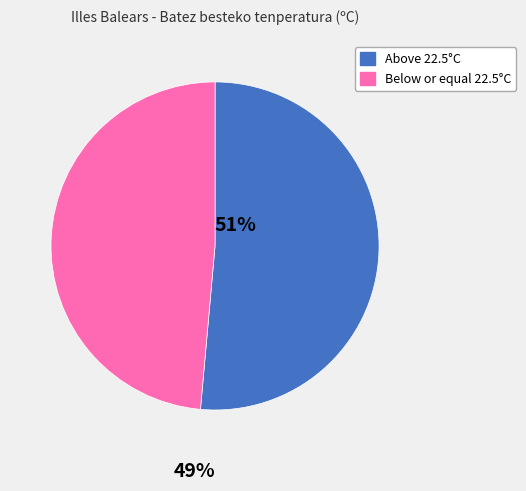

Does any single category account for the majority?

Yes